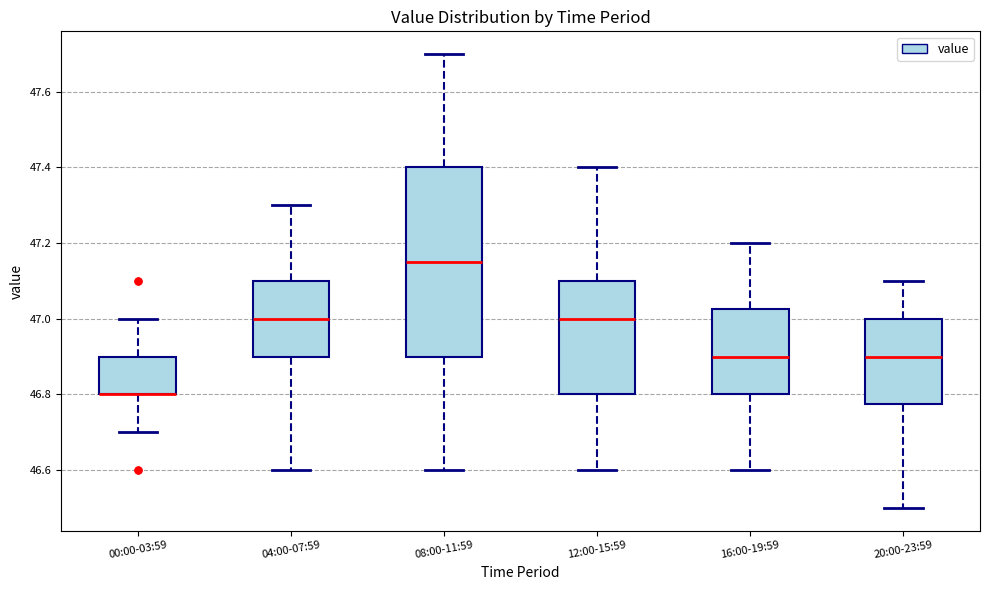

Reading left to right, read every box against the y-axis: the position of its median line, the range the box covers, and the ends of its whiskers. The values are not printed on the chart, so give them approximately, as read against the axis.

00:00-03:59: median 46.80 (drawn on the box's lower edge), box 46.80 to 46.90, whiskers 46.70 to 47.00
04:00-07:59: median 47.00, box 46.90 to 47.10, whiskers 46.60 to 47.30
08:00-11:59: median 47.16, box 46.90 to 47.40, whiskers 46.60 to 47.70
12:00-15:59: median 47.00, box 46.80 to 47.10, whiskers 46.60 to 47.40
16:00-19:59: median 46.90, box 46.80 to 47.02, whiskers 46.60 to 47.20
20:00-23:59: median 46.90, box 46.78 to 47.00, whiskers 46.50 to 47.10